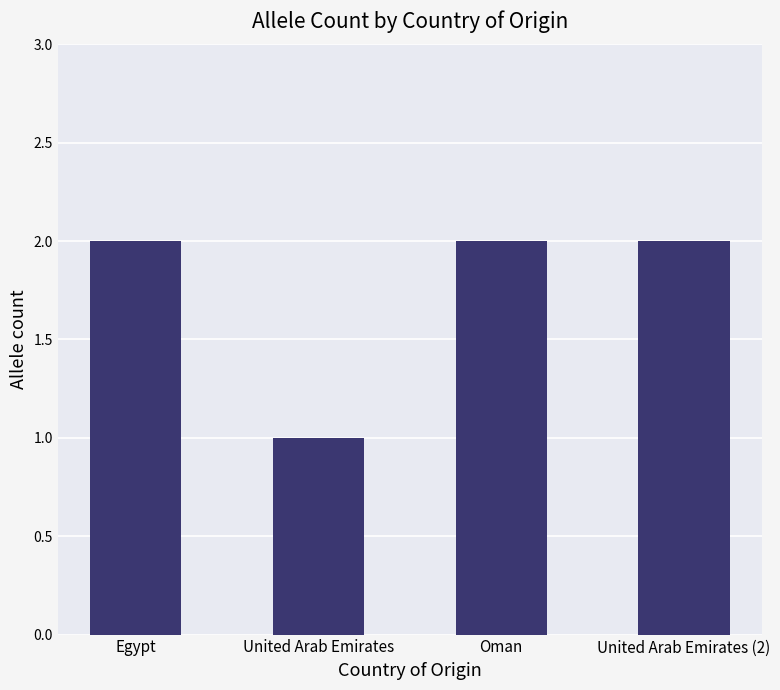

What is the average value?

2